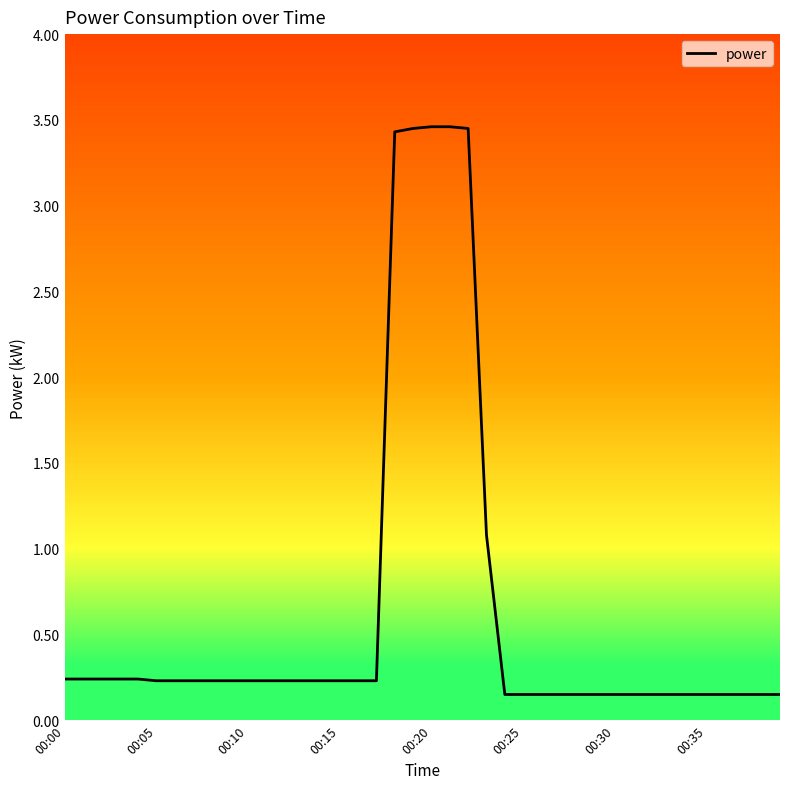

What is the difference between the maximum and minimum values?

3.3